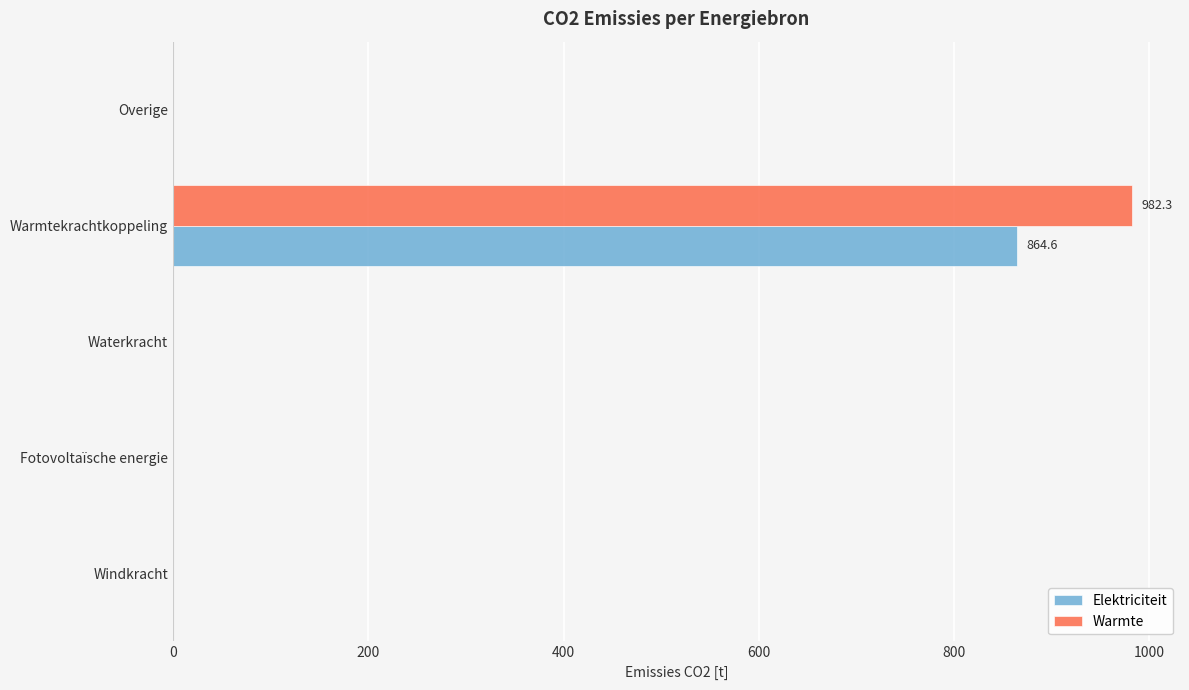

True or false: Elektriciteit has a value of 0.0 at Fotovoltaïsche energie.

True